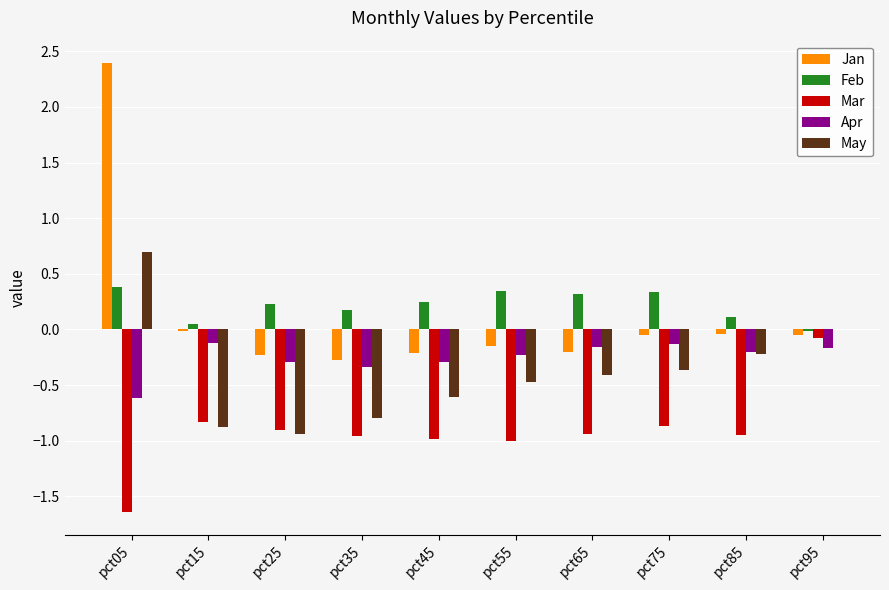

Is the value of Feb at pct65 greater than the value of Mar at pct95?

Yes